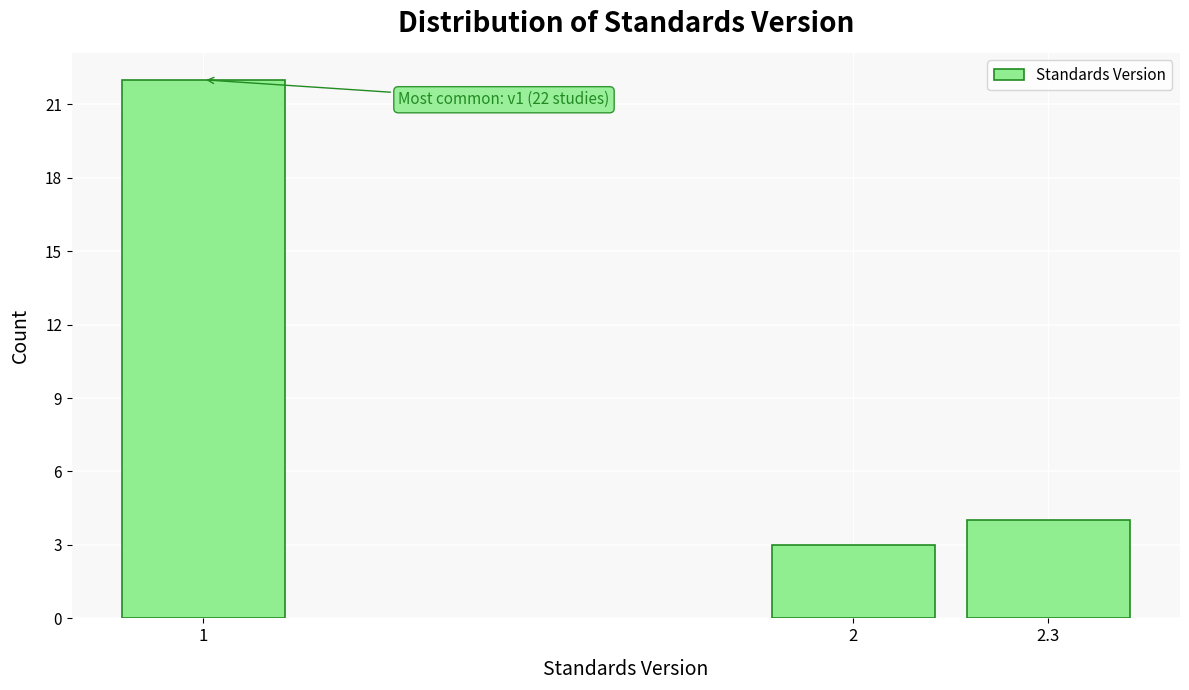

Reading right to left, transcribe all the data shown in this chart.

4	3	22